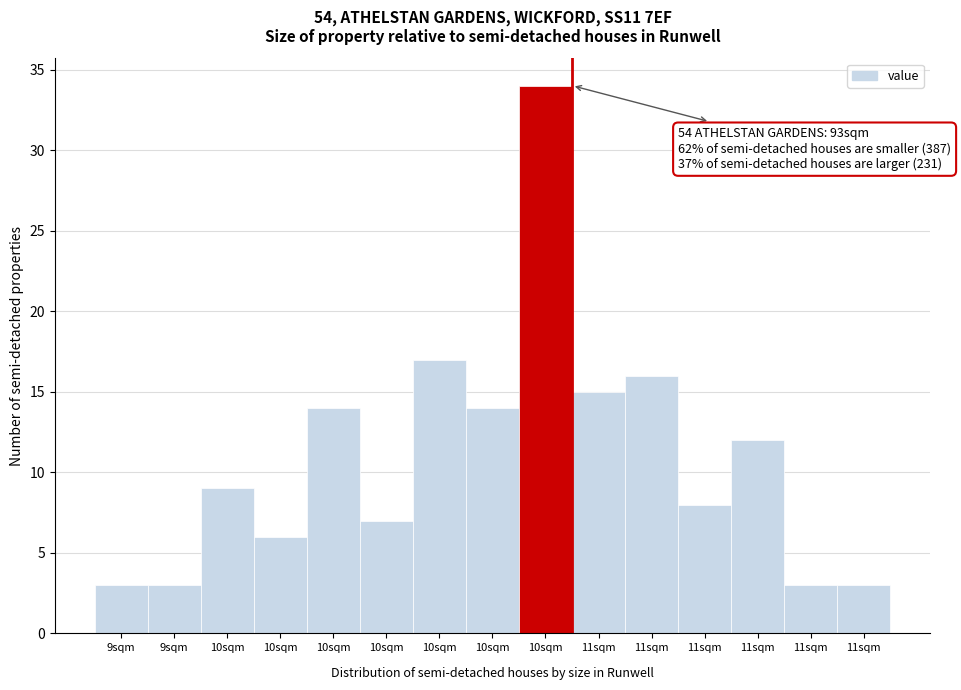

How many data points are less than 9?

7